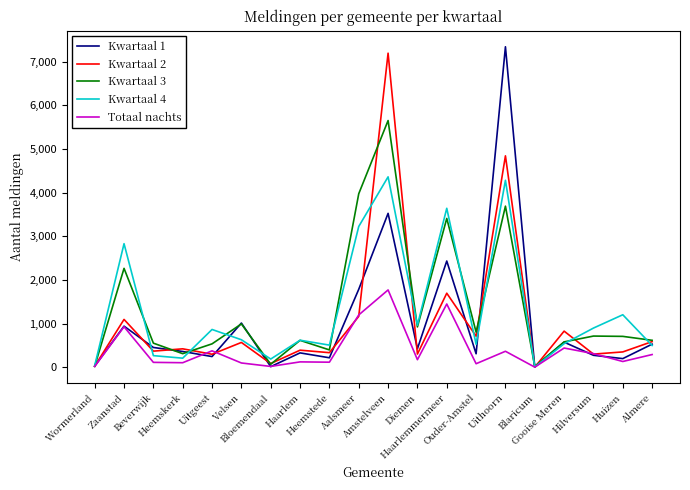

Which series has the largest total across all categories?

Kwartaal 3